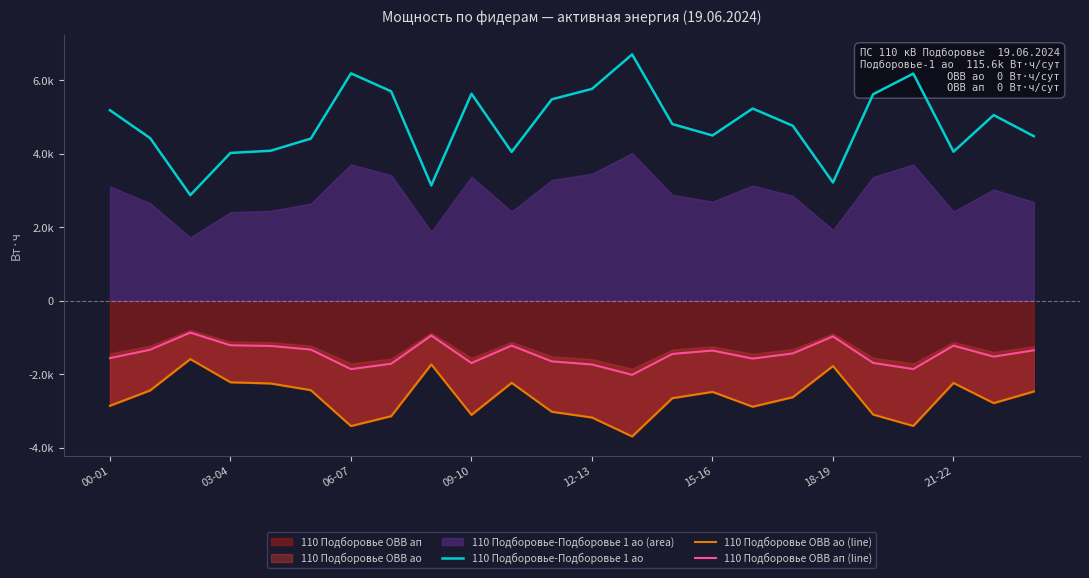

What is the spread (max minus min) of values at 22?

7836.2